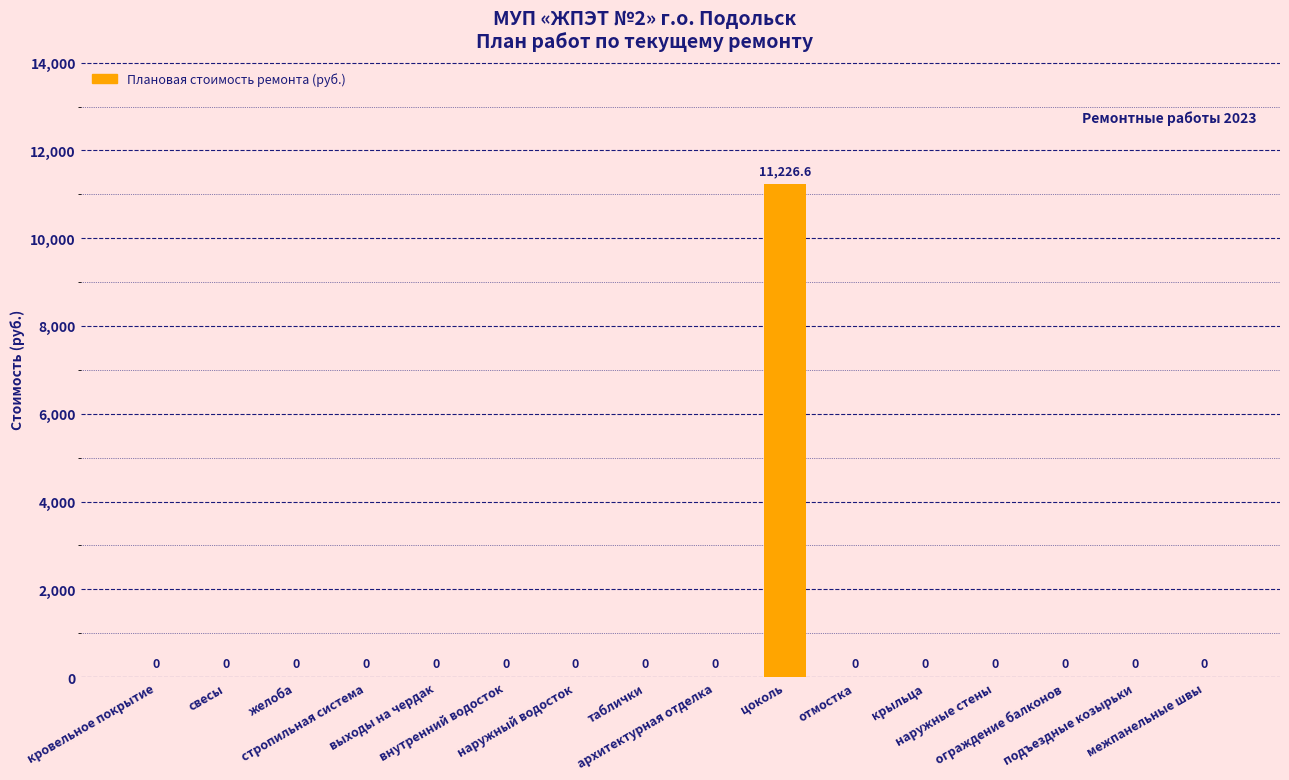

Are the bars horizontal?

No